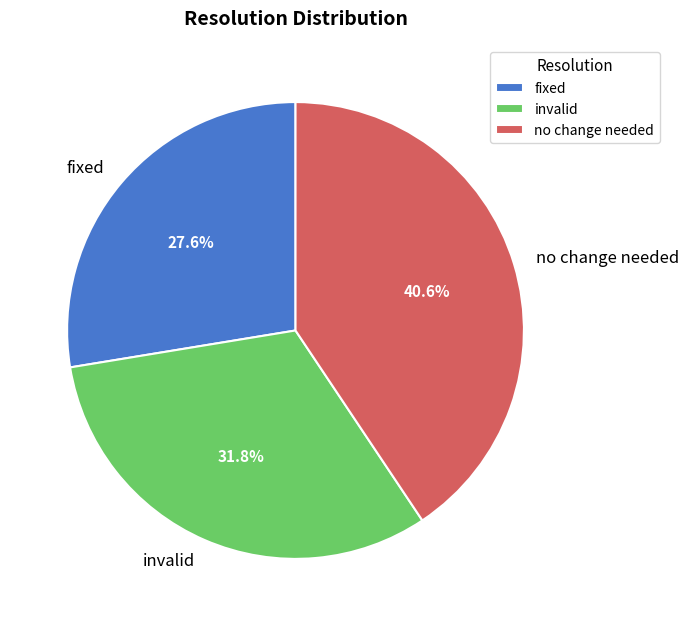

Is fixed the majority of the pie?

No